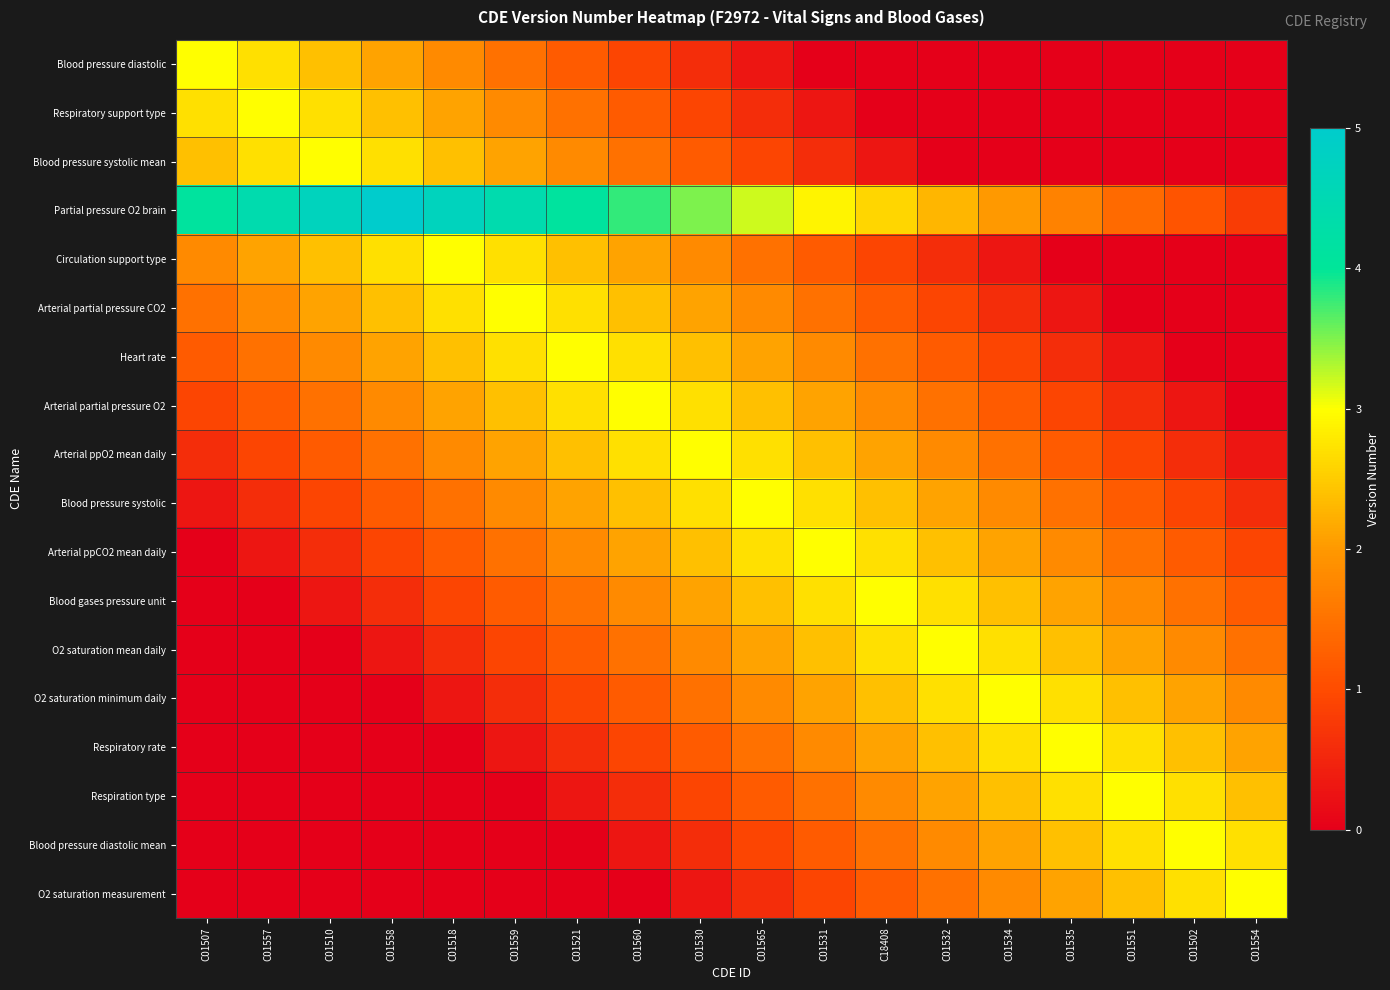

Between C01530 and C01551, which is larger?

C01530